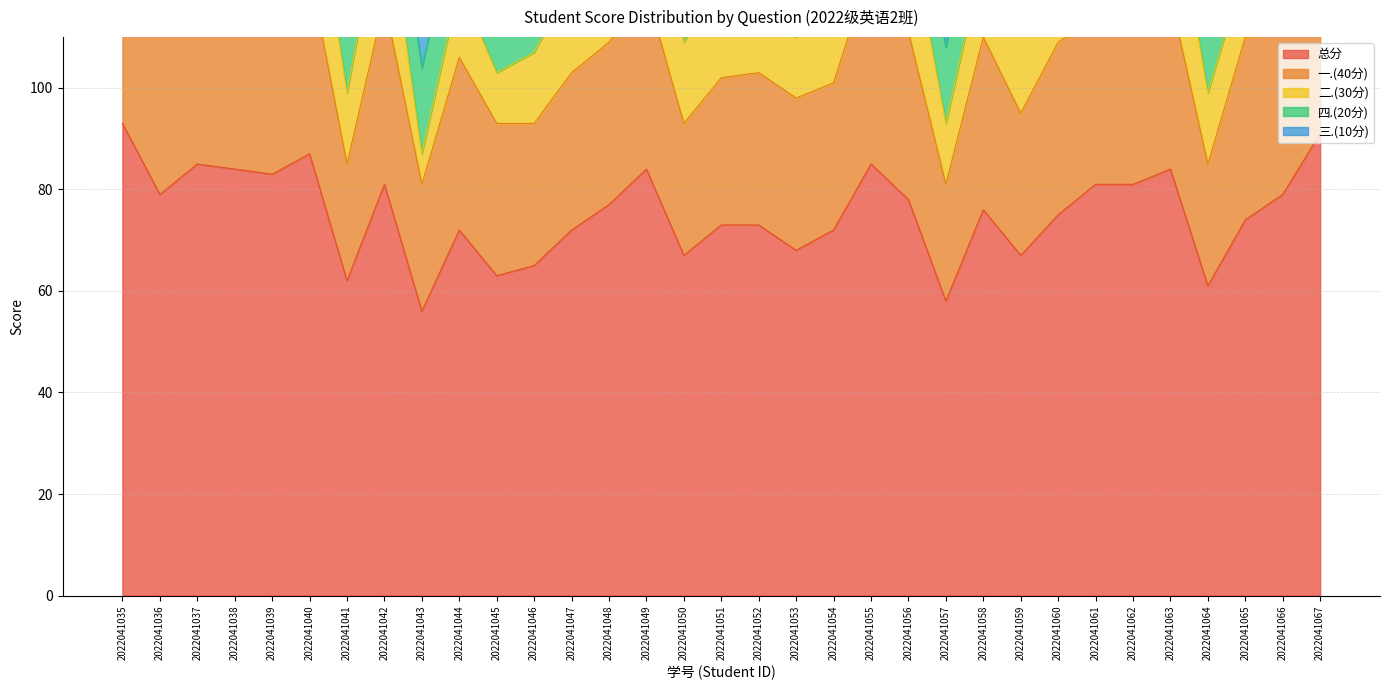

At which category does 二.(30分) reach its first local valley?

2022041036